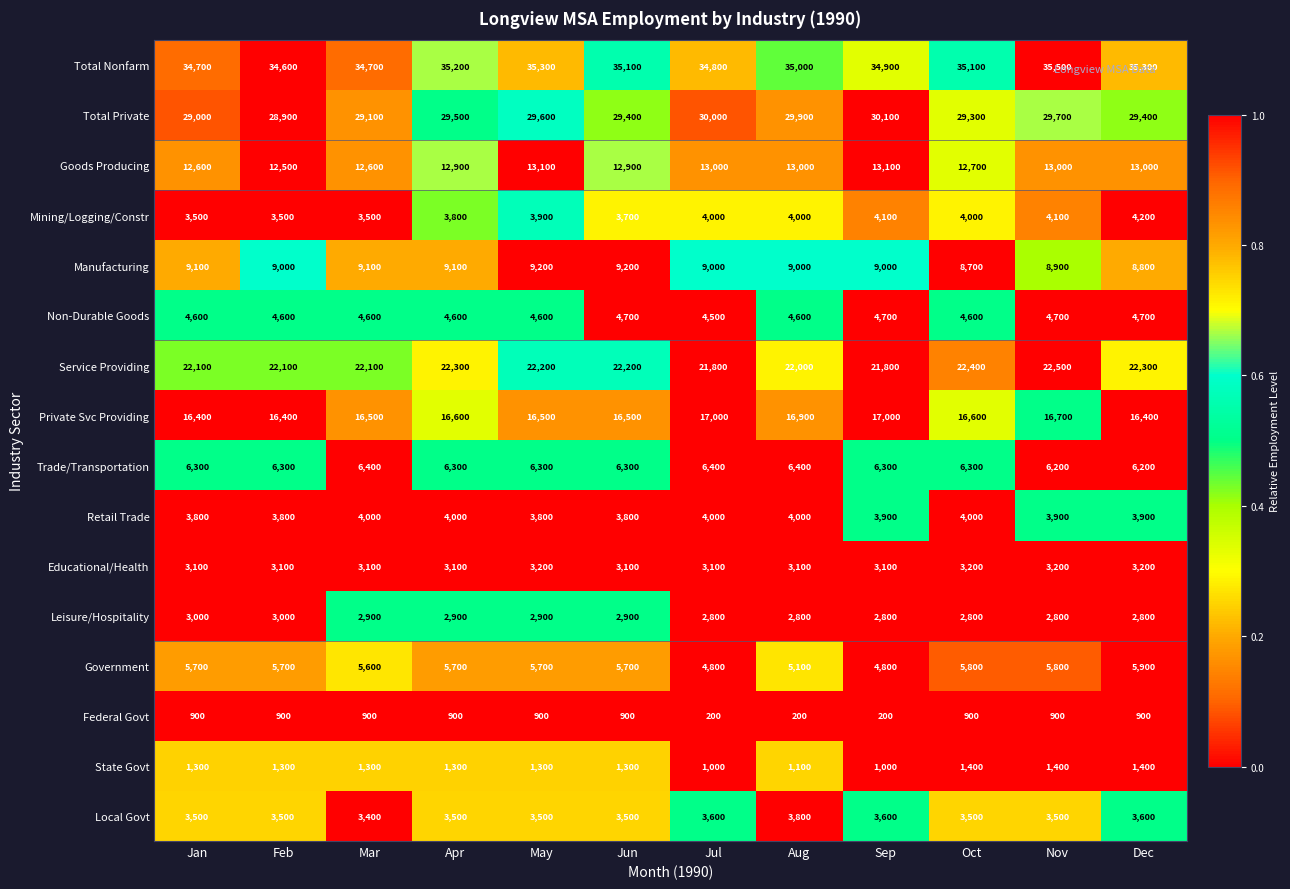

Is the value of Trade/Transportation at Jun greater than the value of Federal Govt at Apr?

Yes